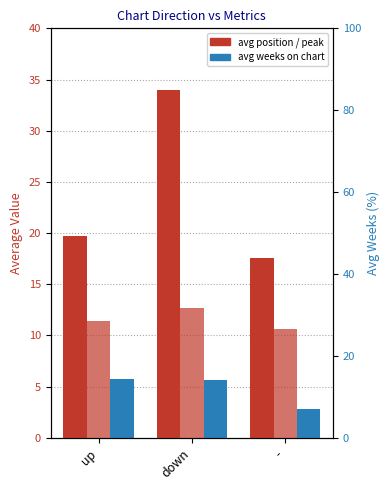

What is the value of the avg weeks on chart bar at the 3rd from the left?

2.8